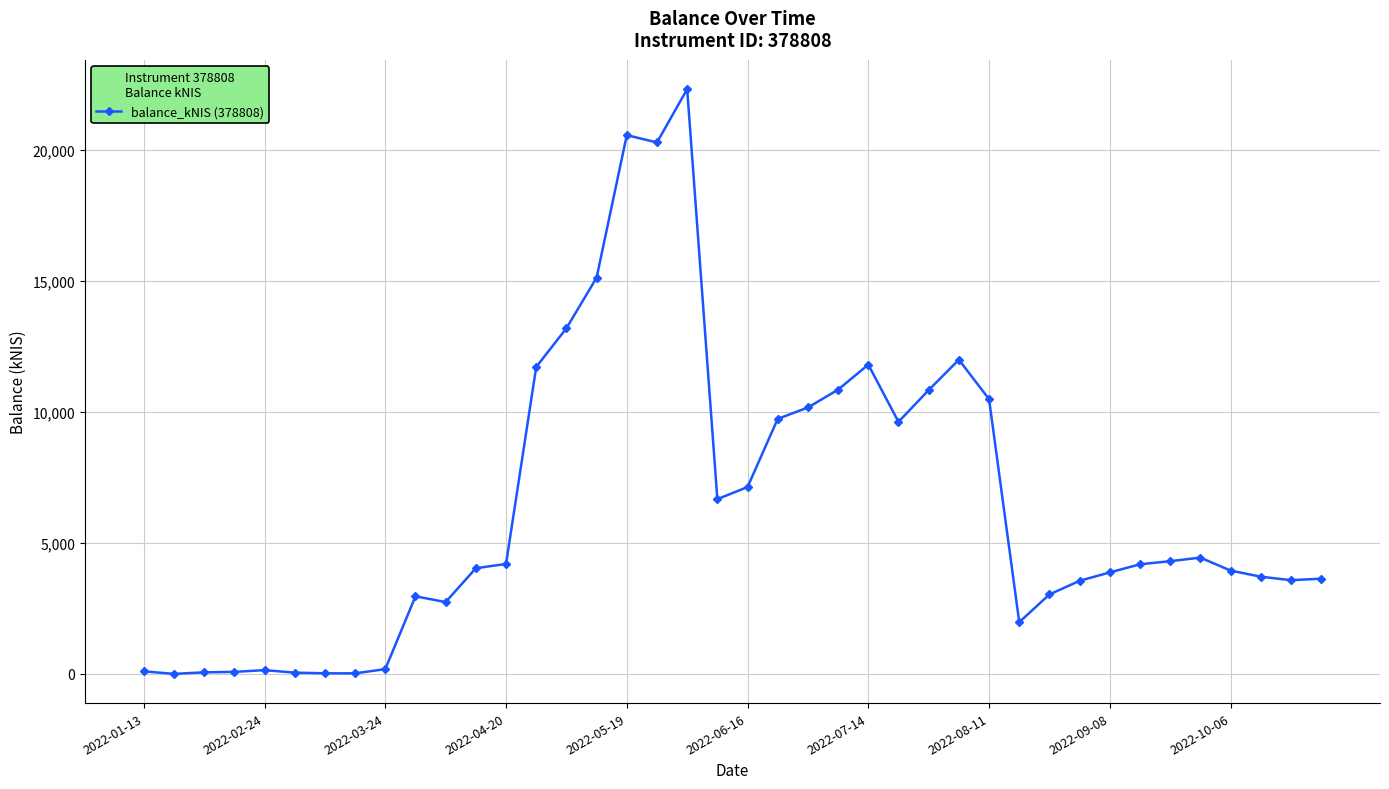

True or false: the data has more than 2 interior local peaks.

True